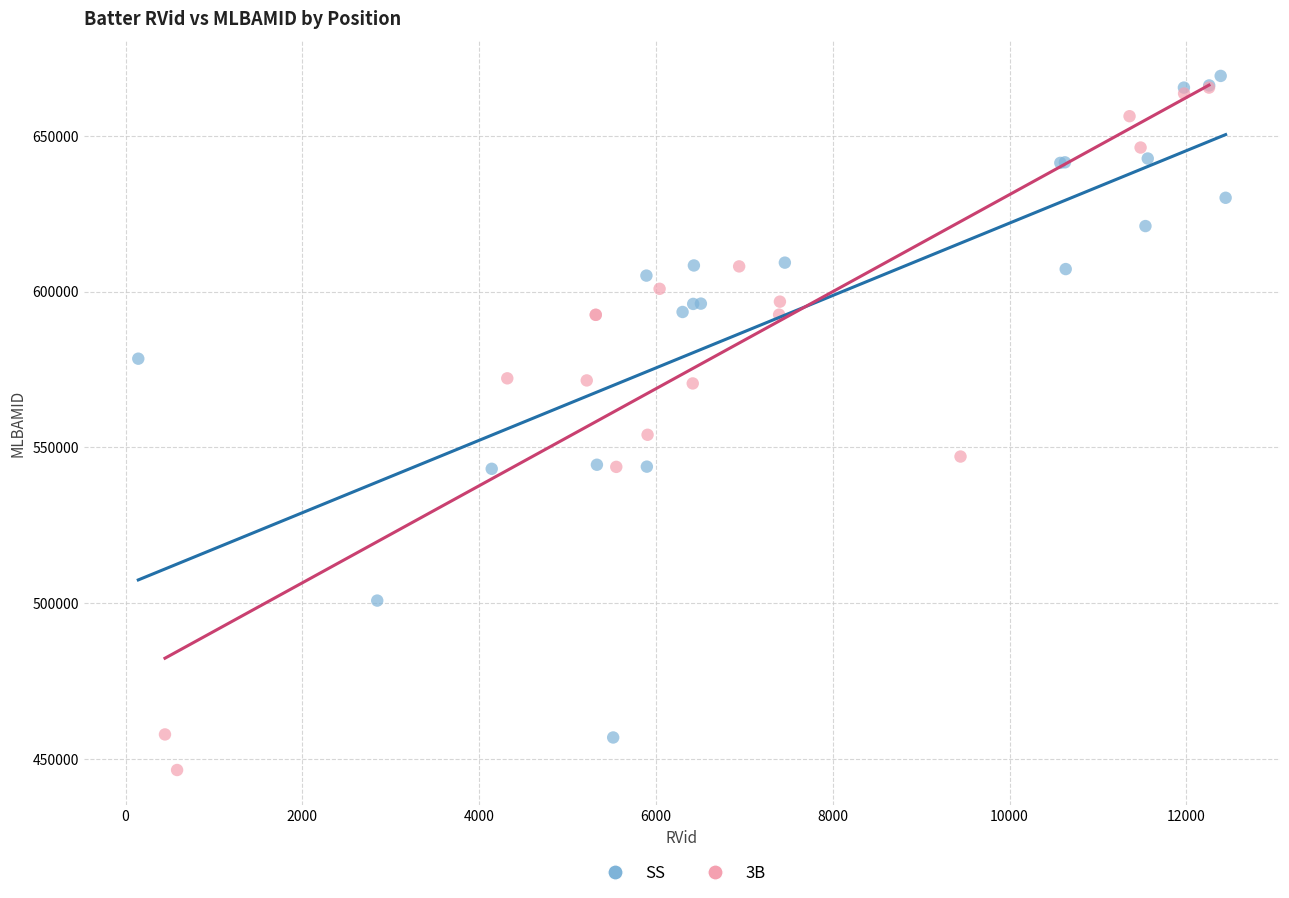

Which series reaches the minimum Y coordinate?

3B